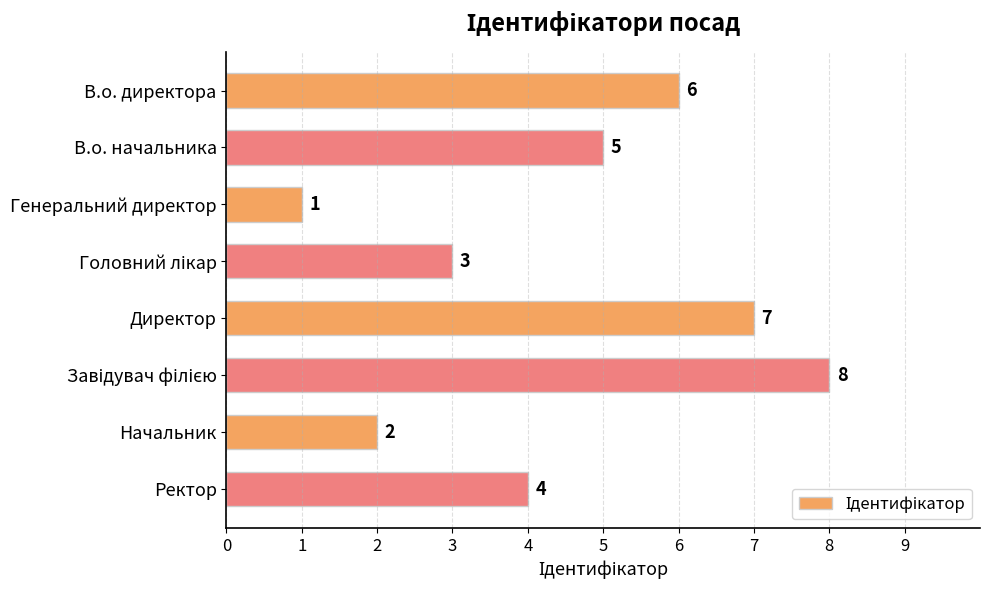

Approximately how many times larger is the value at Ректор compared to Генеральний директор?

4.0